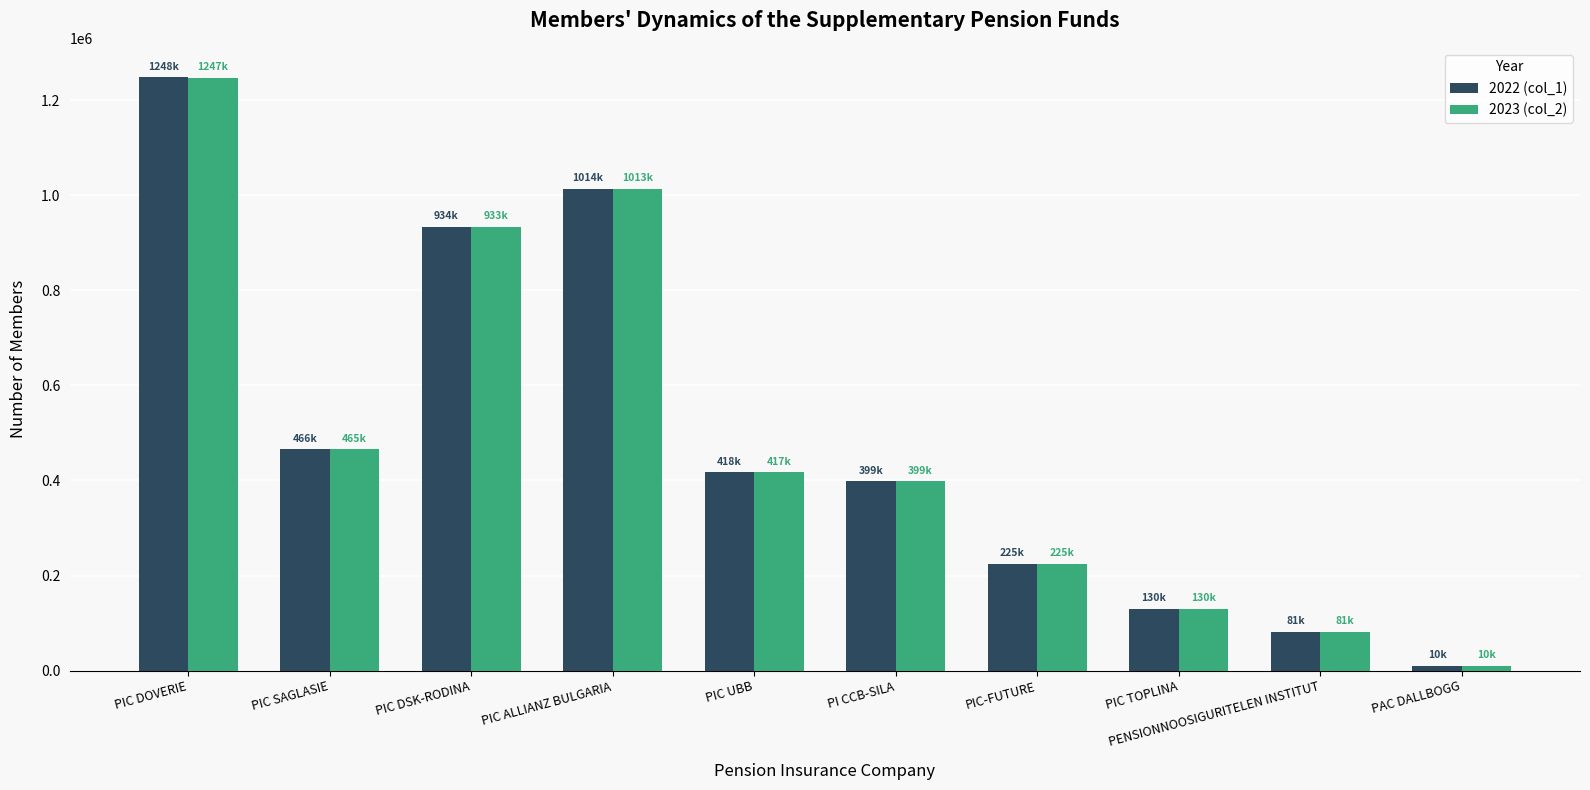

What is the minimum value for 2022 (col_1)?

9812